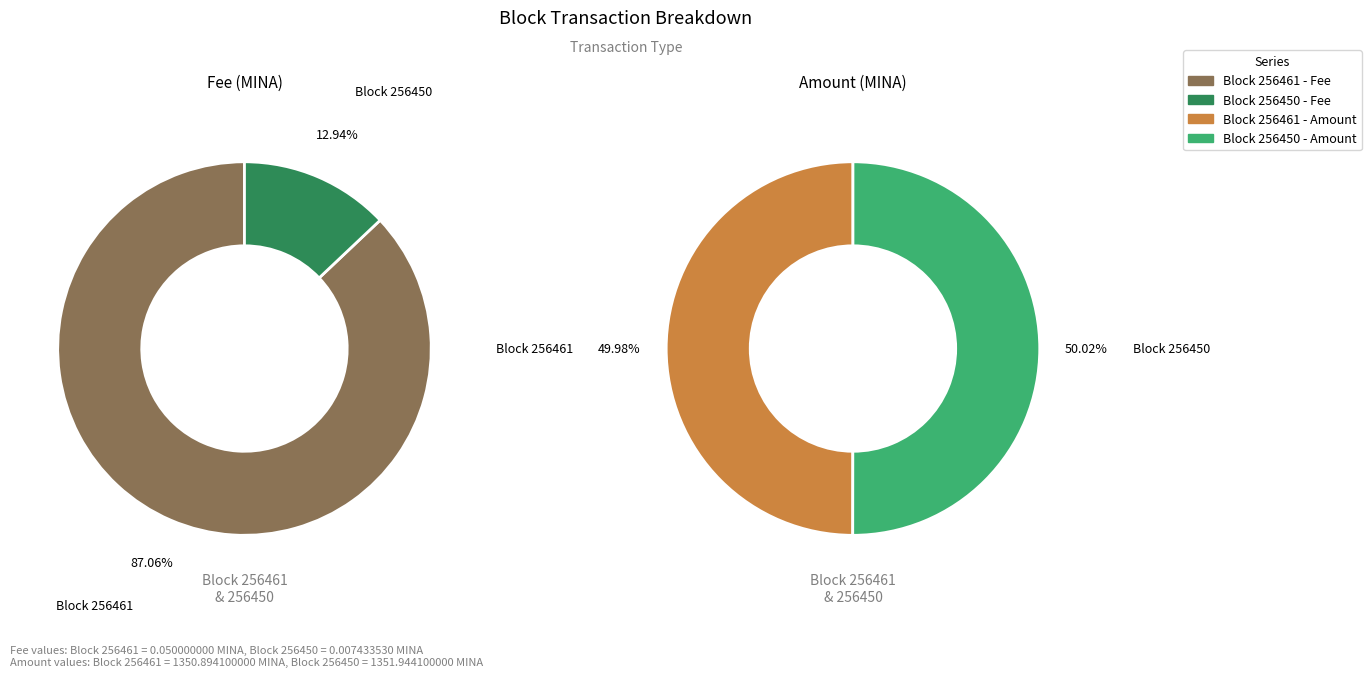

Is 256450 the majority of the pie?

No